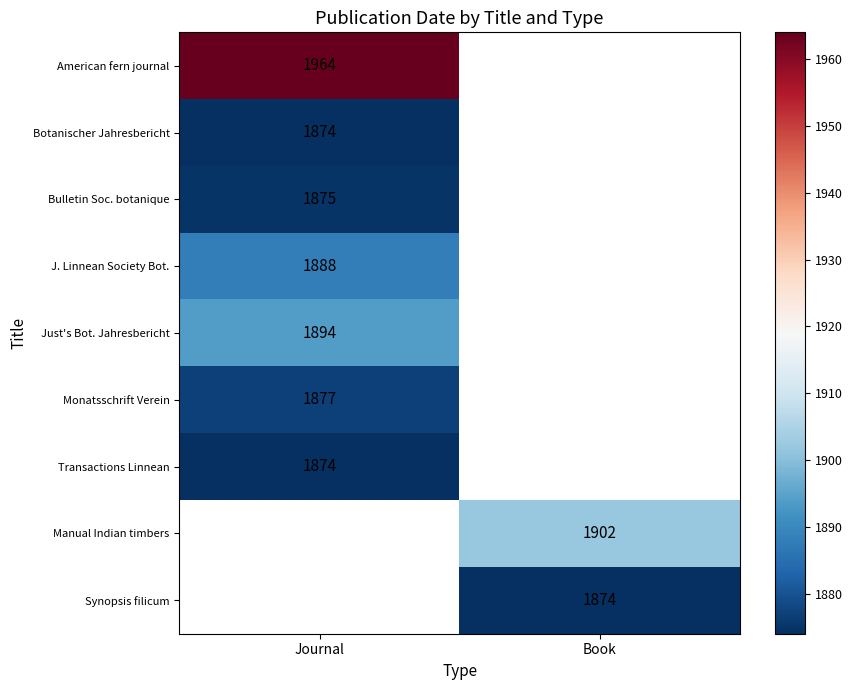

True or false: J. Linnean Society Bot. has a value of 2604 at Journal.

False